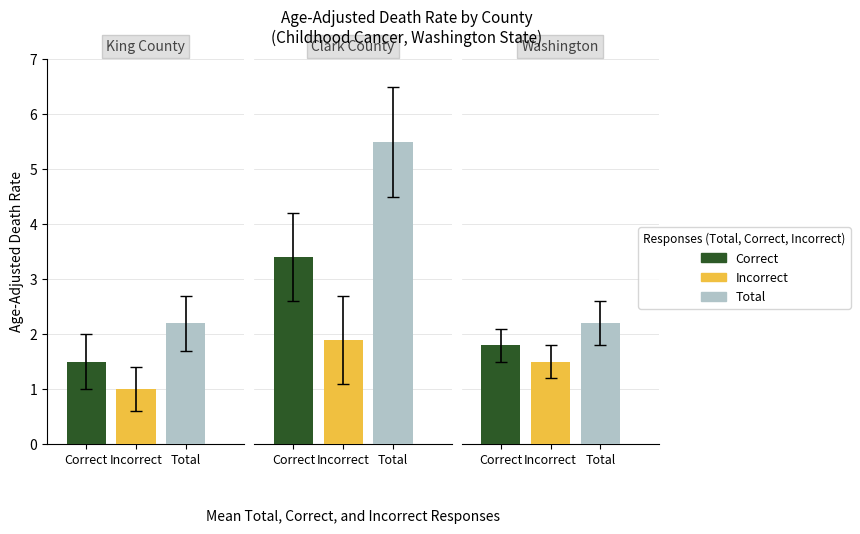

Reading right to left, extract all data points from this chart.

Correct: Washington=1.8	Clark County=3.4	King County=1.5
Incorrect: Washington=1.5	Clark County=1.9	King County=1.0
Total: Washington=2.2	Clark County=5.5	King County=2.2